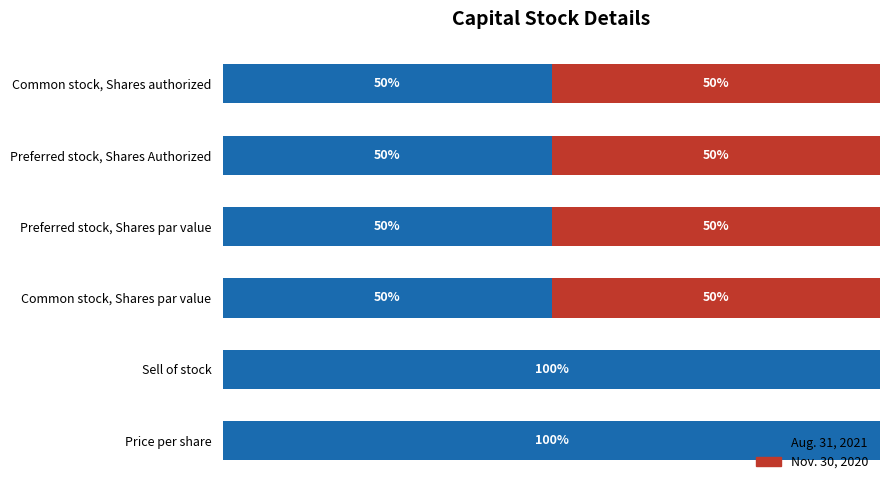

Rank the series by their maximum value, from highest to lowest.

Aug. 31, 2021, Nov. 30, 2020